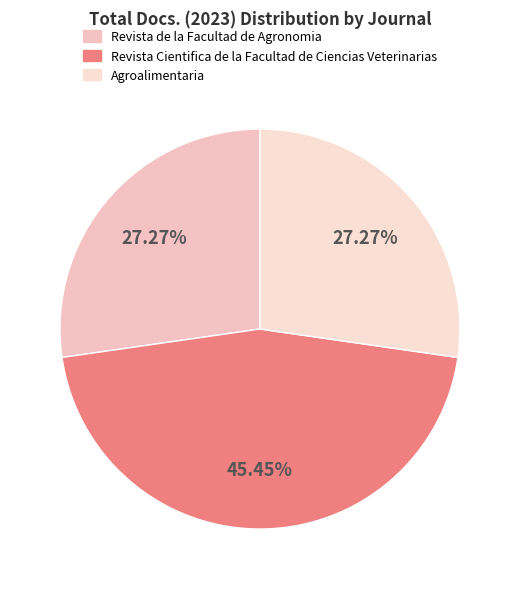

Which has a higher value, Agroalimentaria or Revista de la Facultad de Agronomia?

Agroalimentaria